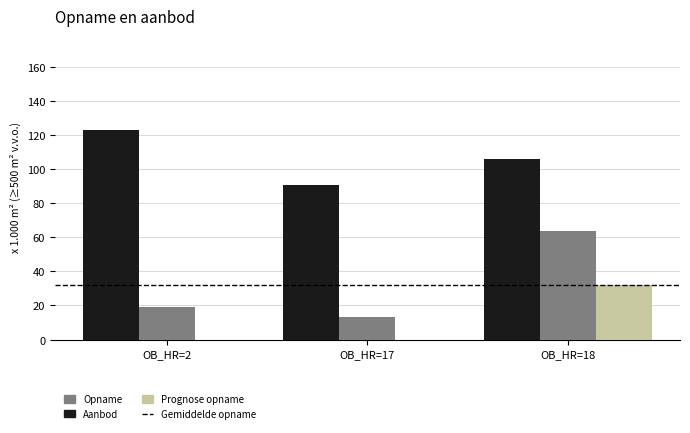

What is the total value across all series at OB_HR=17?

104